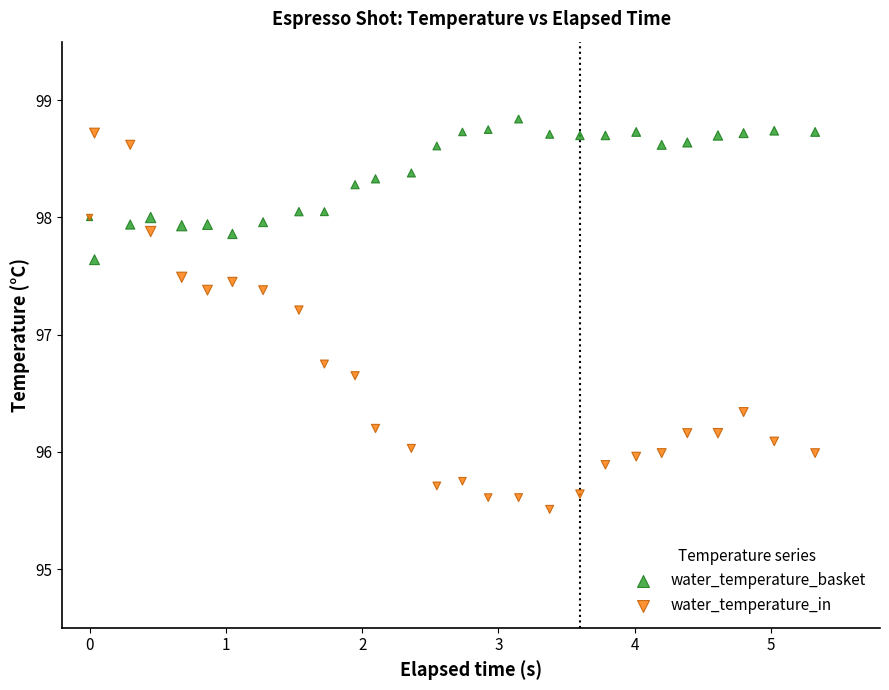

Which series reaches the minimum Y coordinate?

water_temperature_in